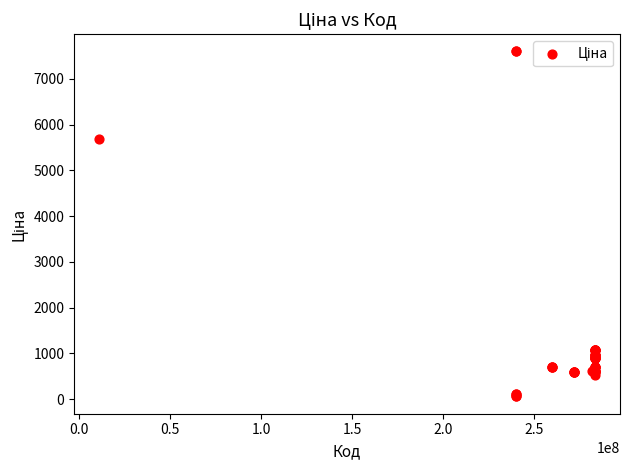

What Y value in the scatter plot is closest to 3826?

5673.8